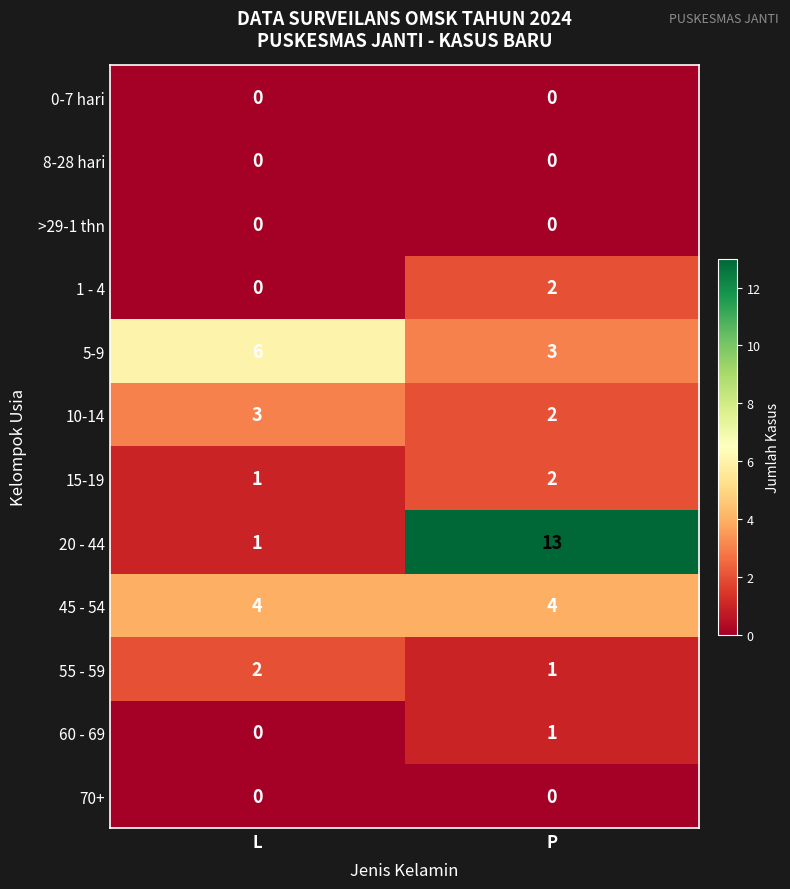

What is the total value across all series at L?

17